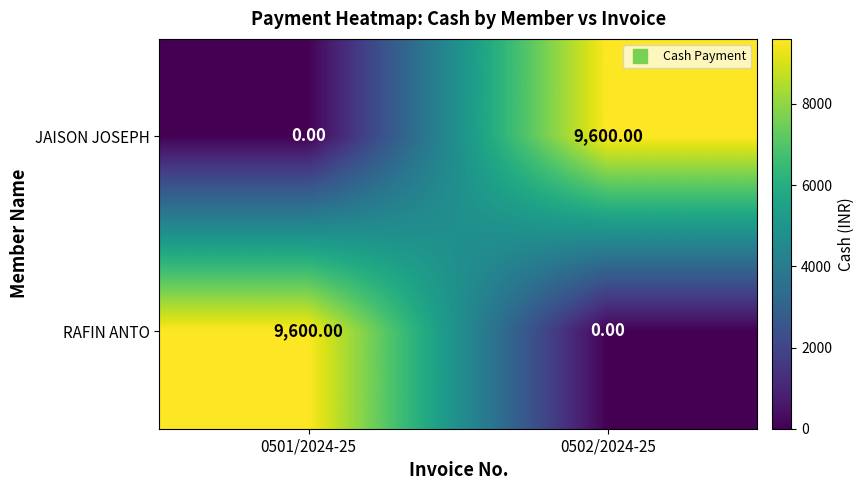

What is the total value across all series at 0501/2024-25?

9600